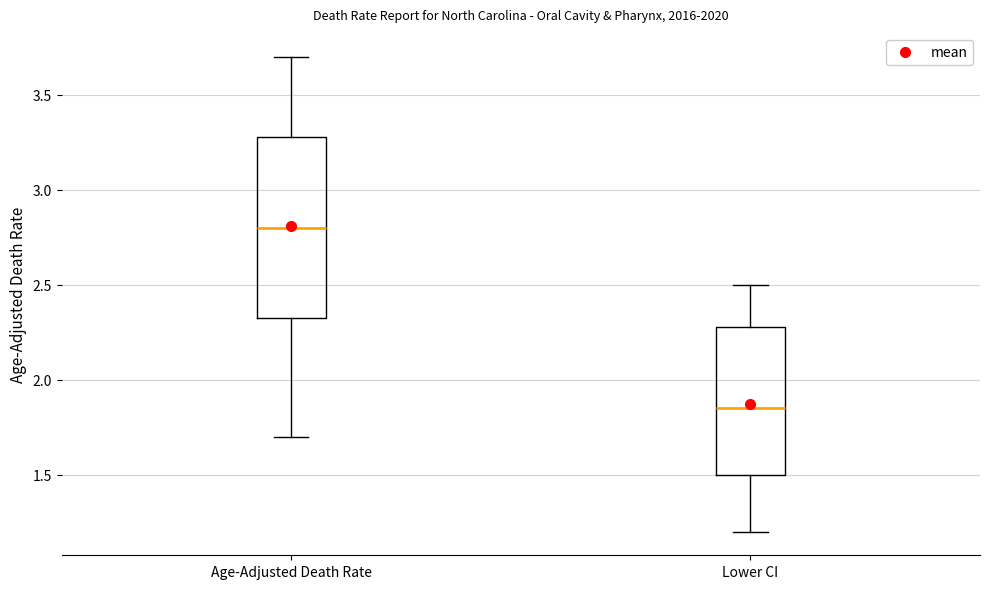

Where does the upper whisker of the box for Age-Adjusted Death Rate end on the y-axis? The values are not printed on the chart, so give them approximately, as read against the axis.

3.70